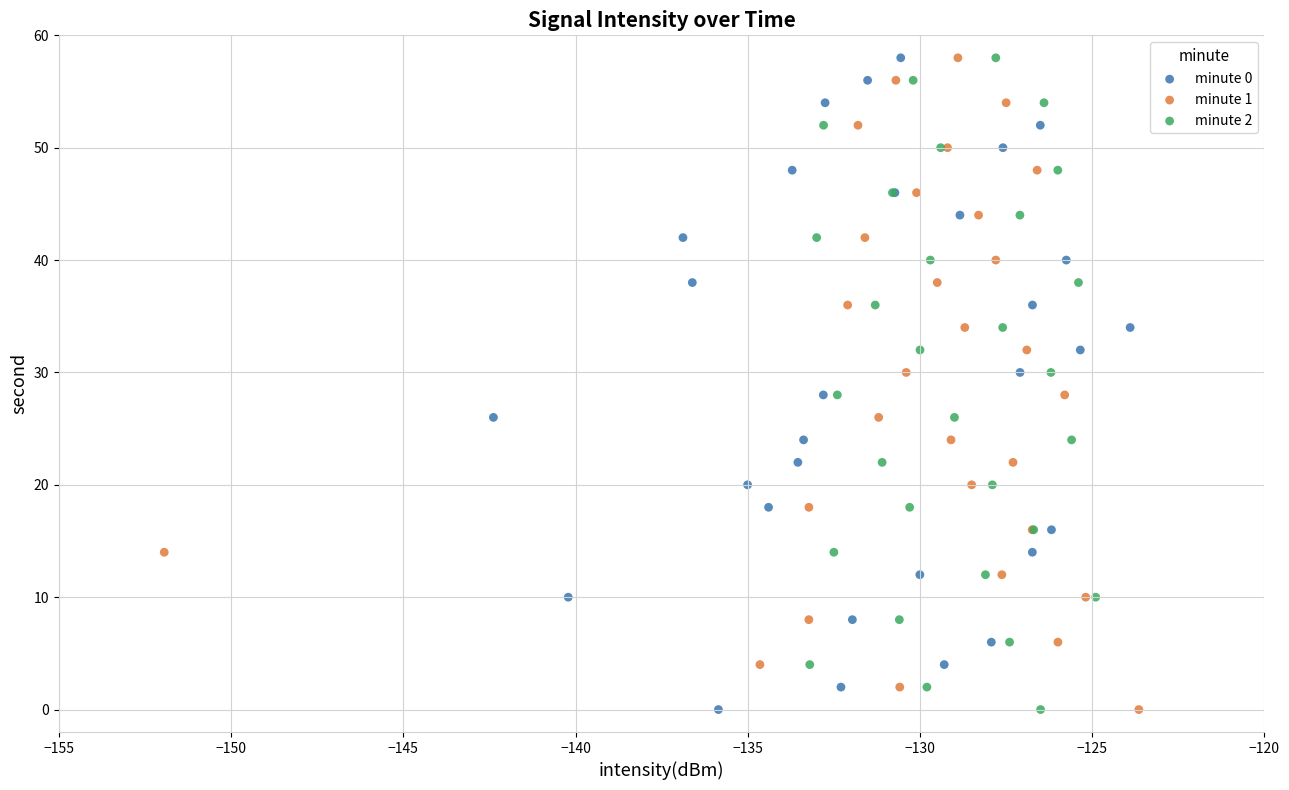

What are all the series names shown in the legend?

minute 0, minute 1, minute 2